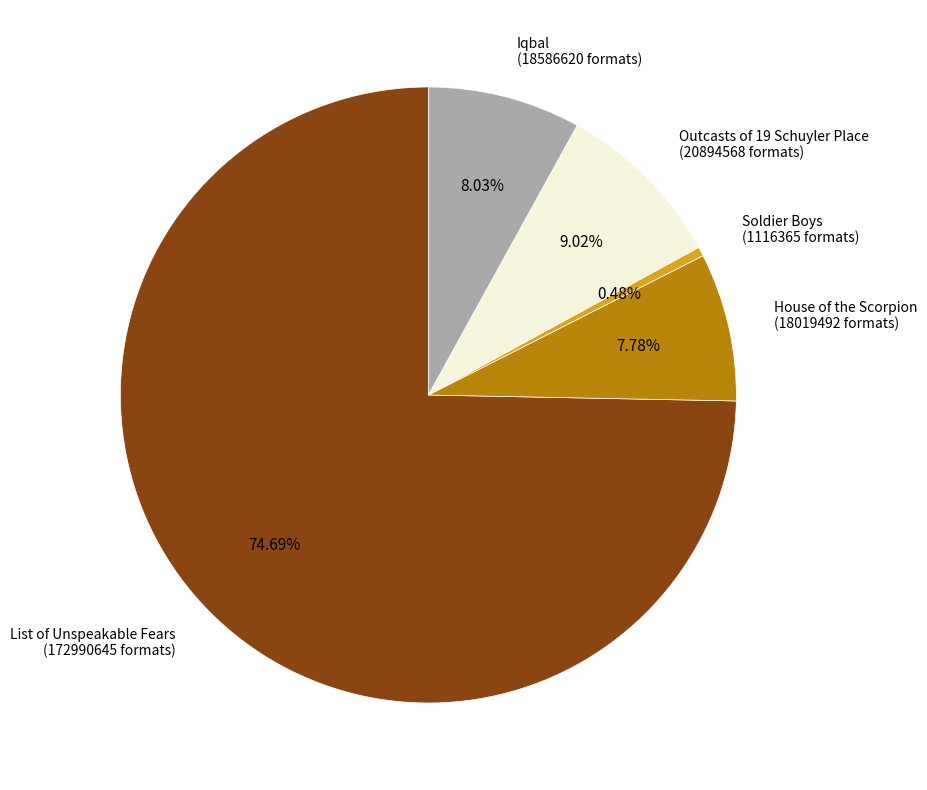

To the nearest percent, what is the difference between the House of the Scorpion and List of Unspeakable Fears slice percentages?

67%